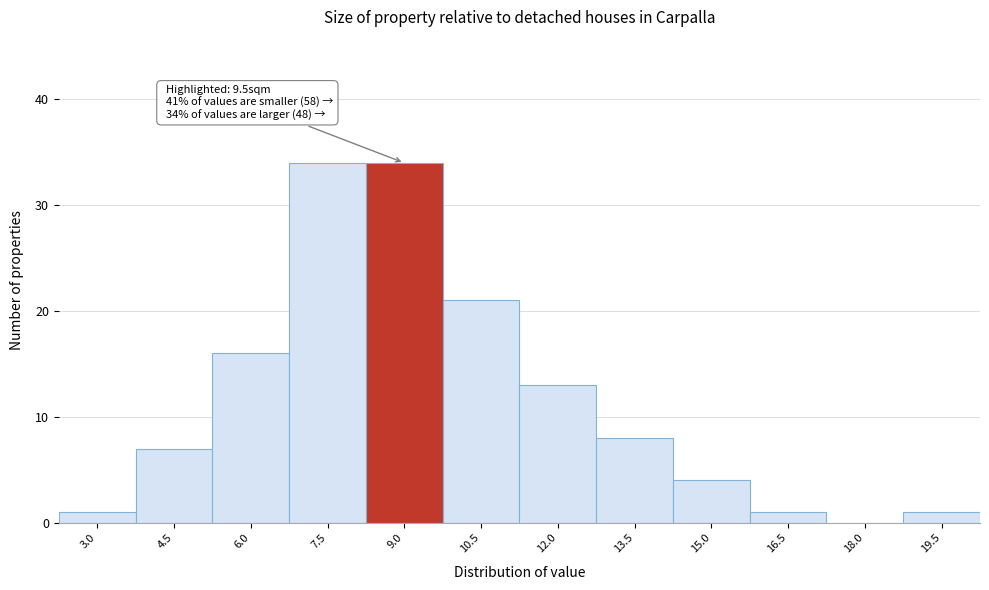

Reading left to right, transcribe all the data shown in this chart.

3.0=1	4.5=7	6.0=16	7.5=34	9.0=34	10.5=21	12.0=13	13.5=8	15.0=4	16.5=1	18.0=0	19.5=1